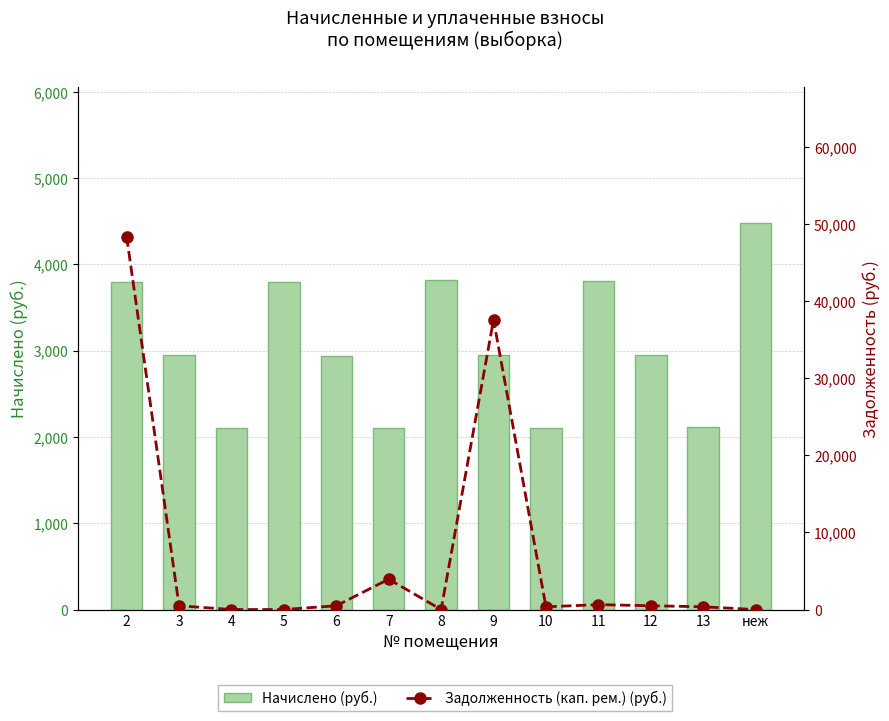

Reading right to left, list all the values displayed in this chart.

Начислено (руб.): неж=4484.2	13=2121.4	12=2955.8	11=3812.3	10=2099.4	9=2951.4	8=3816.7	7=2099.4	6=2942.6	5=3794.7	4=2099.4	3=2947.0	2=3799.1
Задолженность (кап. рем.) (руб.): неж=0.0	13=353.6	12=492.6	11=635.4	10=349.9	9=37606.5	8=0.0	7=3940.0	6=490.4	5=0.0	4=0.0	3=491.2	2=48407.5